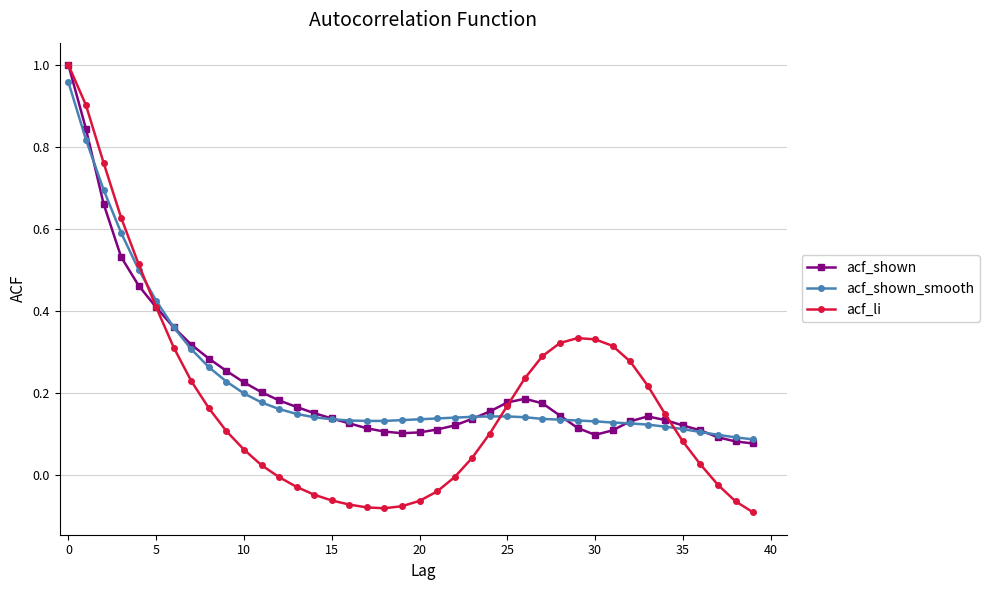

What are all the series names shown in the legend?

acf_shown, acf_shown_smooth, acf_li